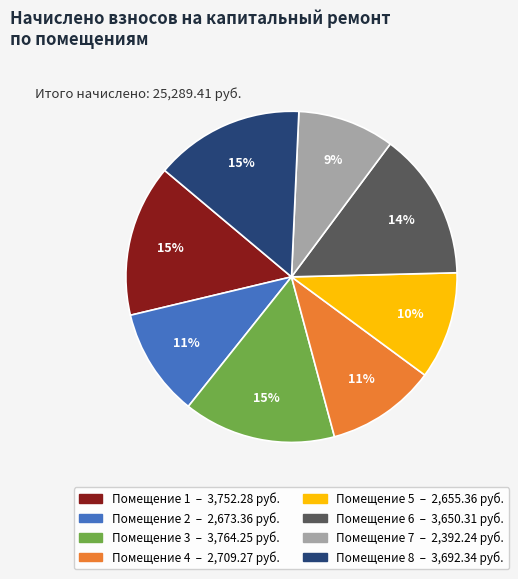

Does any single category account for the majority?

No